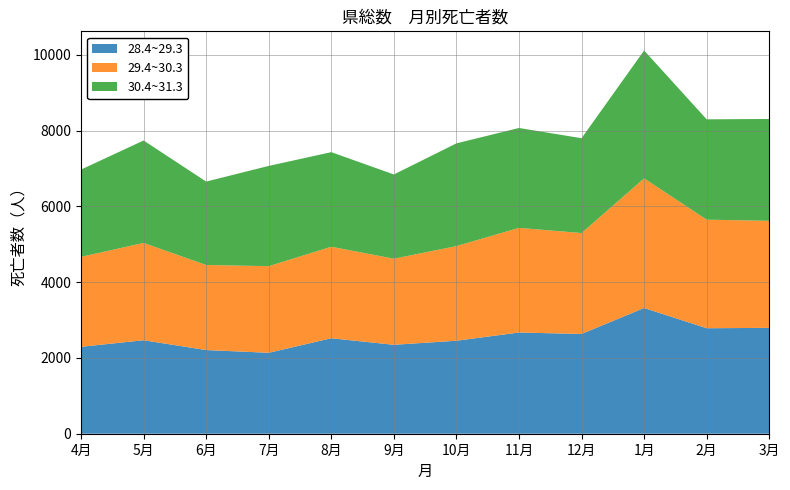

Reading left to right, extract all data points from this chart.

28.4~29.3: 4月=2294	5月=2467	6月=2208	7月=2136	8月=2520	9月=2347	10月=2454	11月=2671	12月=2633	1月=3318	2月=2784	3月=2794
29.4~30.3: 4月=2374	5月=2569	6月=2245	7月=2286	8月=2415	9月=2272	10月=2498	11月=2762	12月=2663	1月=3422	2月=2865	3月=2825
30.4~31.3: 4月=2303	5月=2703	6月=2201	7月=2646	8月=2496	9月=2223	10月=2711	11月=2636	12月=2503	1月=3374	2月=2648	3月=2688